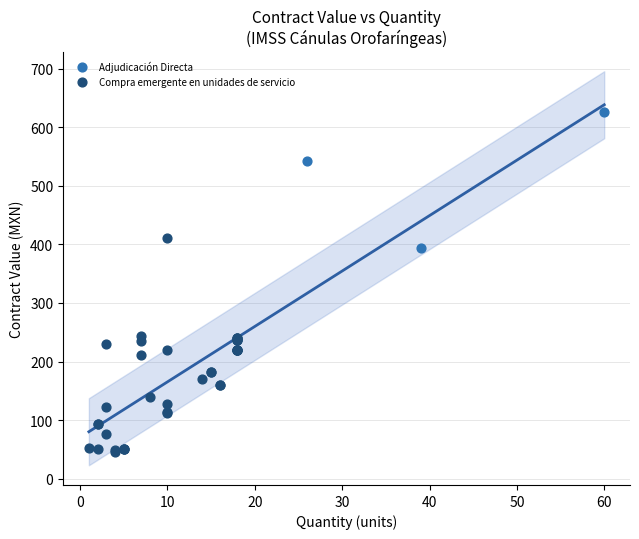

Which series has the largest Y range (max minus min)?

Compra emergente en unidades de servicio